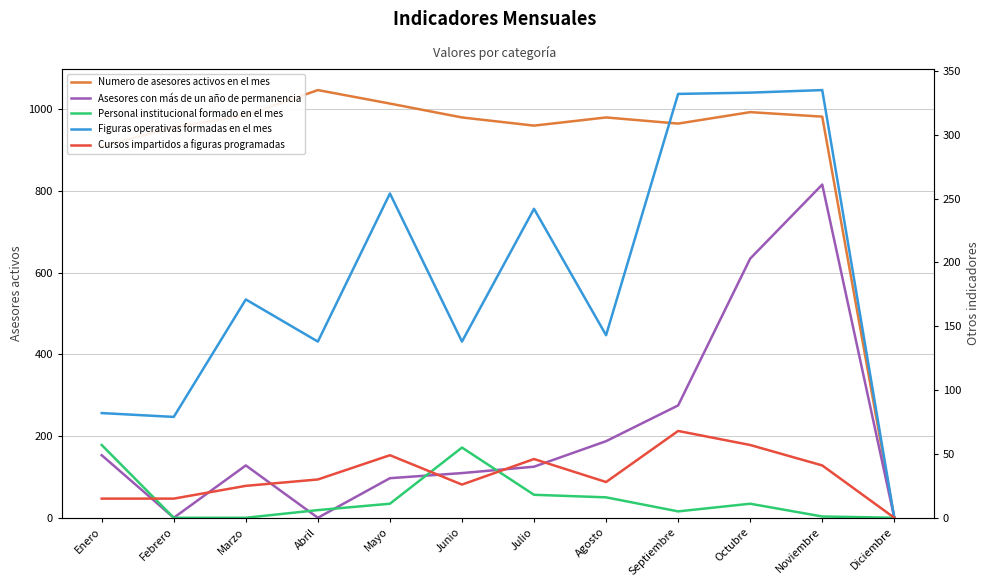

Does the chart display data point markers on the line(s)?

No